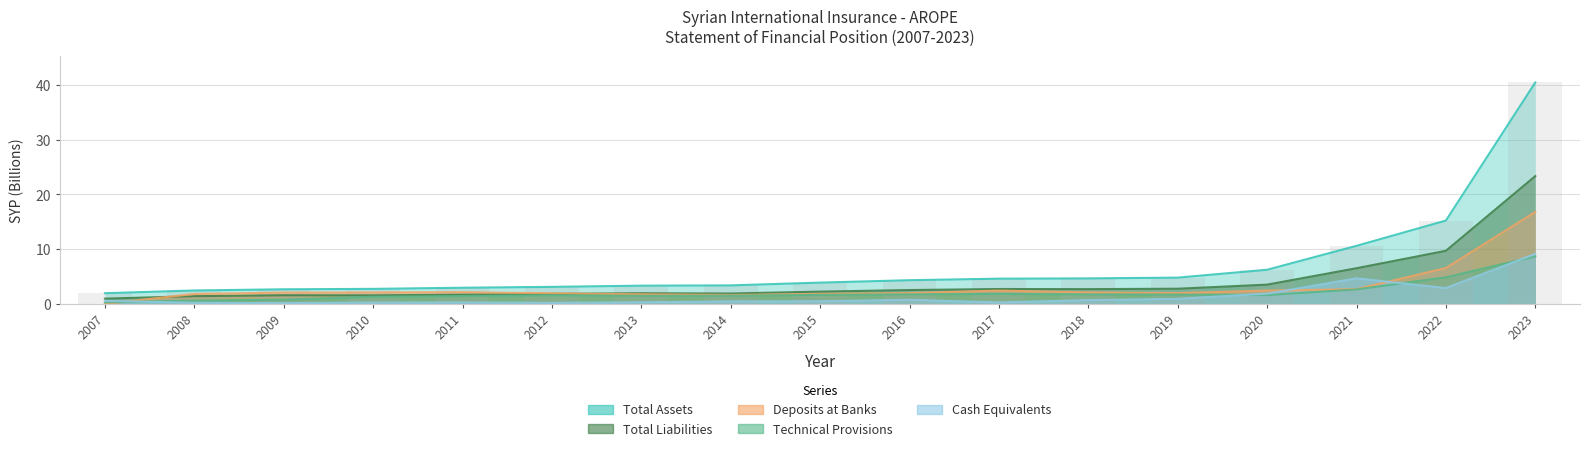

Is it true that Deposits at Banks equals 0.7 at 2010?

False